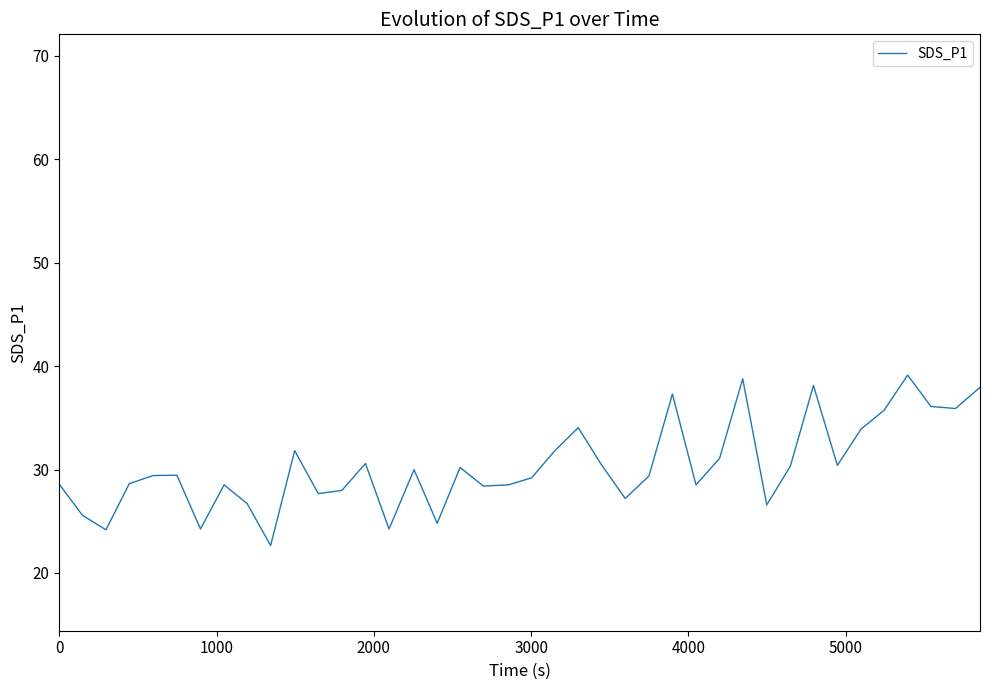

What is the difference between the maximum and minimum values?

16.5